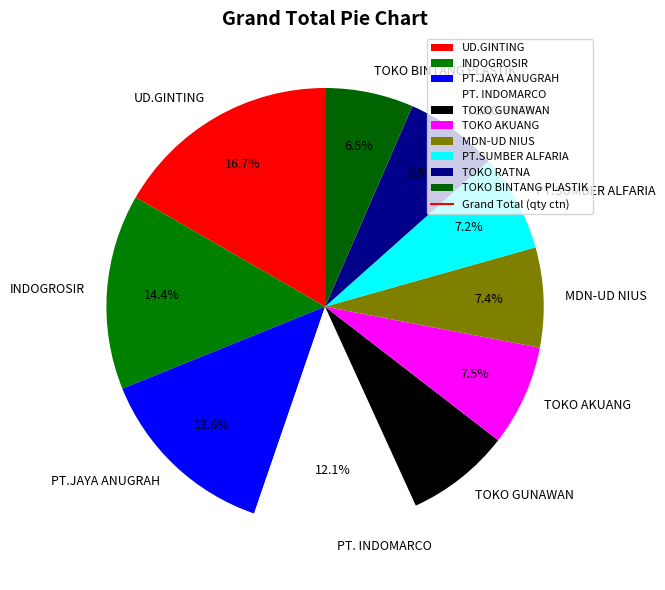

How many segments does this pie chart have?

10